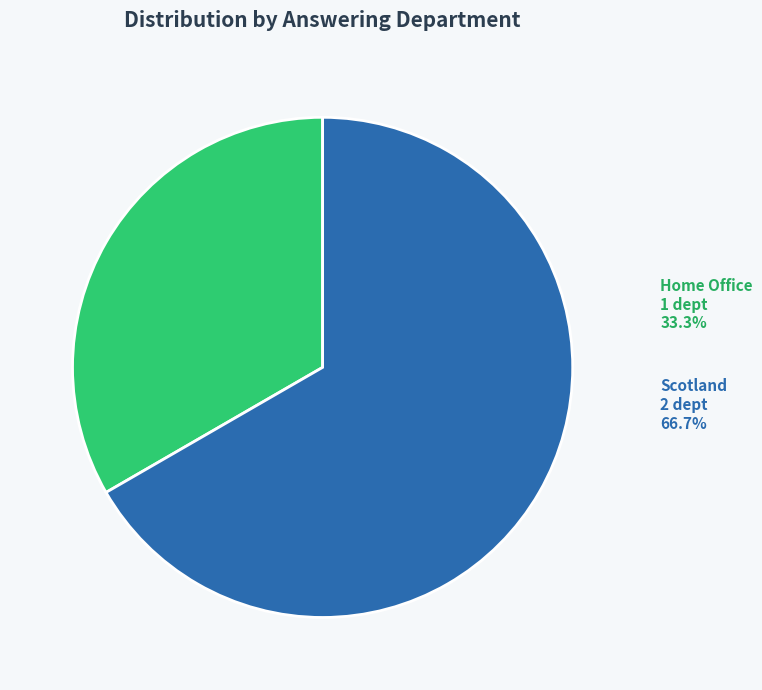

What percentage is the Scotland slice, to the nearest percent?

67%